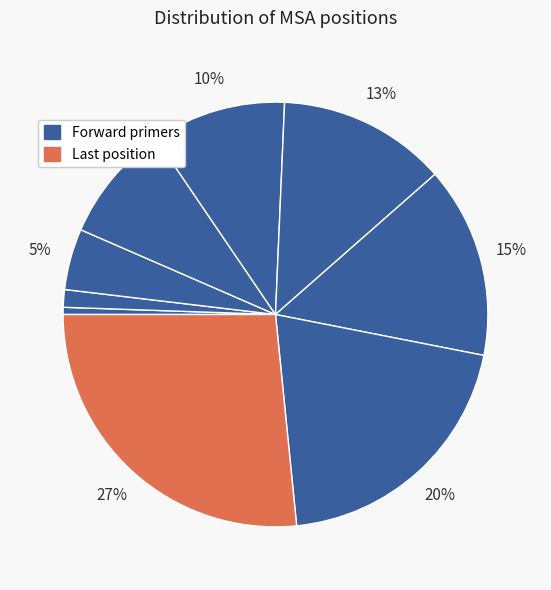

Rank the categories by value from highest to lowest.

6594, 5102, 3559, 3097, 2407, 2088, 990, 360, 146